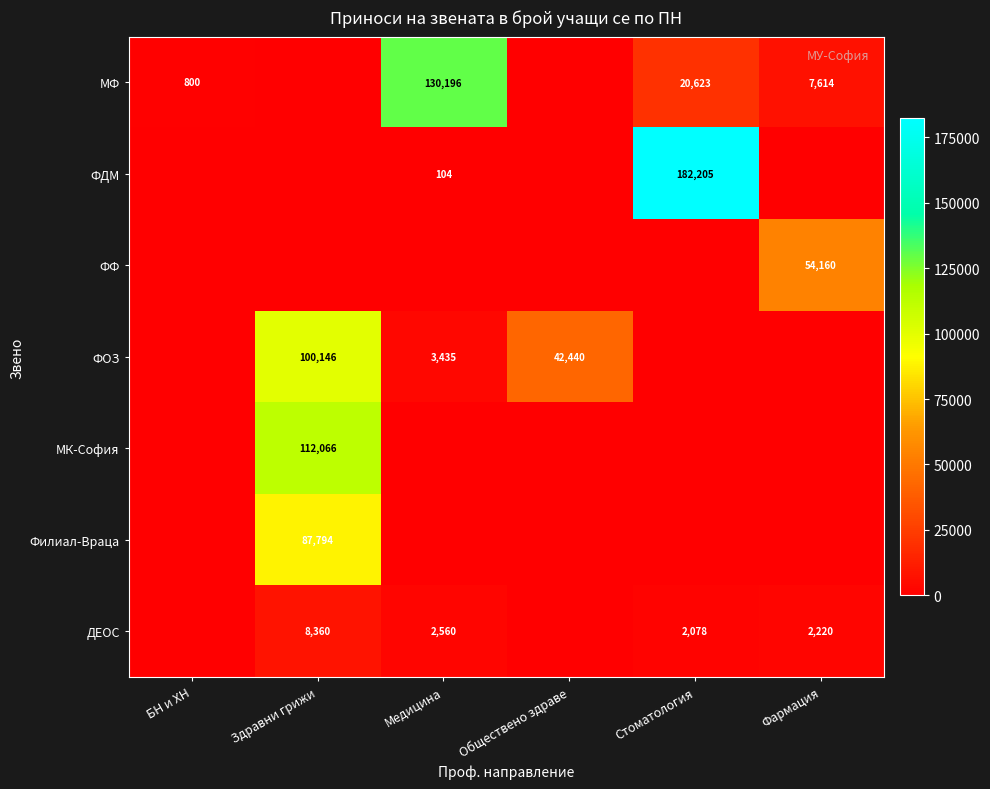

What is the difference between the highest and lowest values at Обществено здраве?

42440